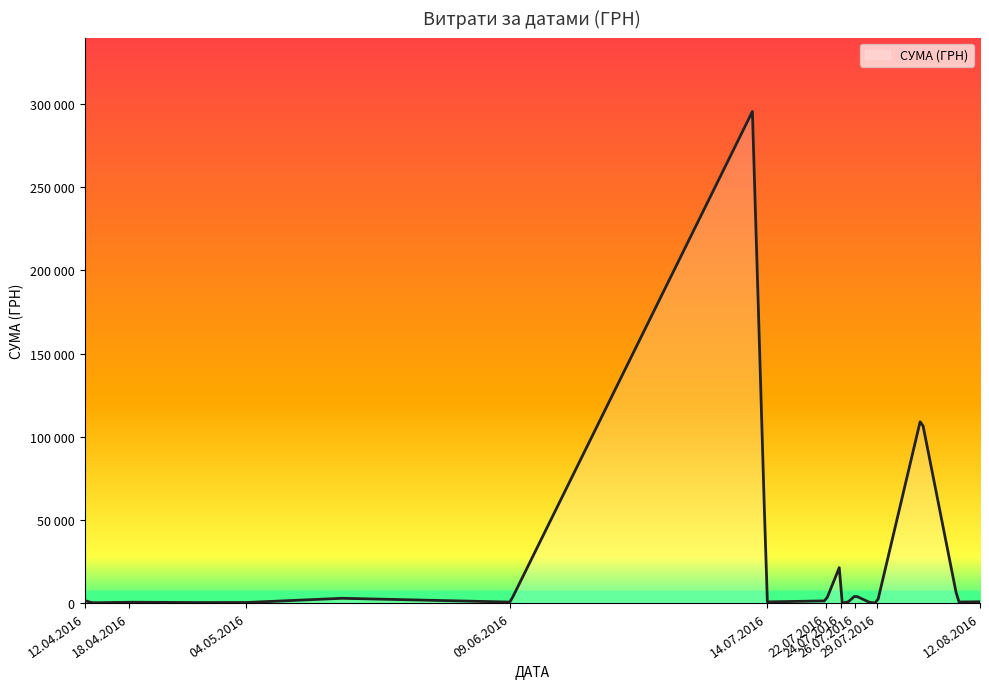

How many interior local peaks (higher than both neighbors) does the data have?

7